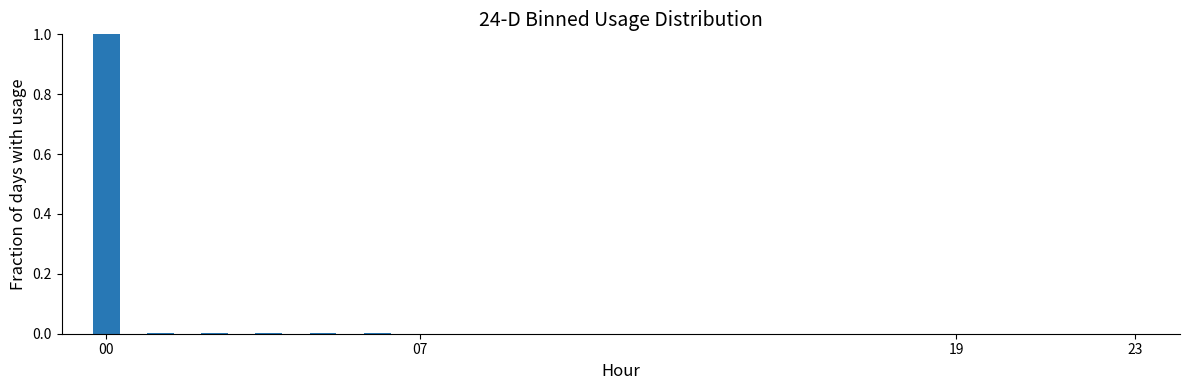

What is the sum of all values?

1.0